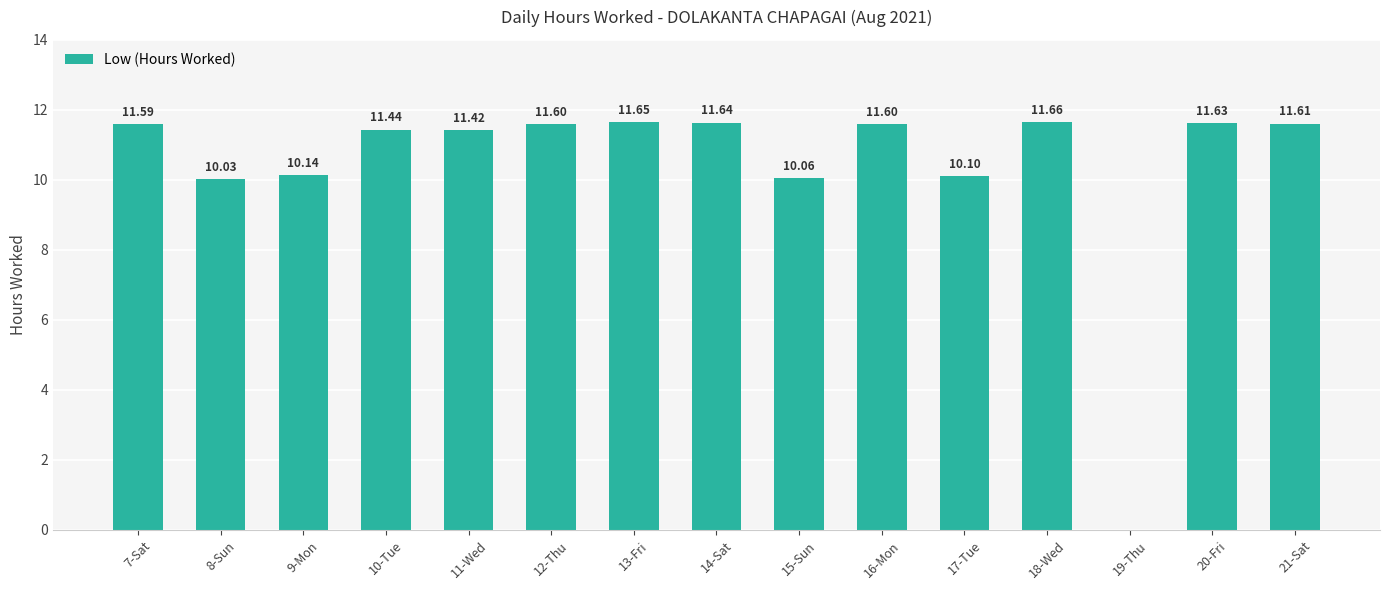

What is the sum of all values?

156.2